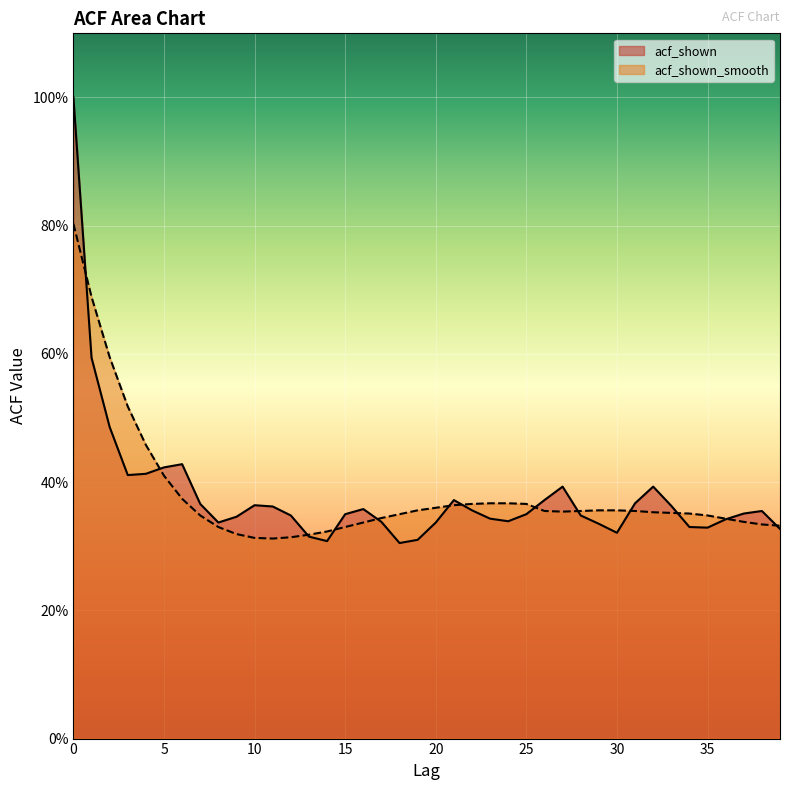

How many acf_shown values are between 0 and 1?

40